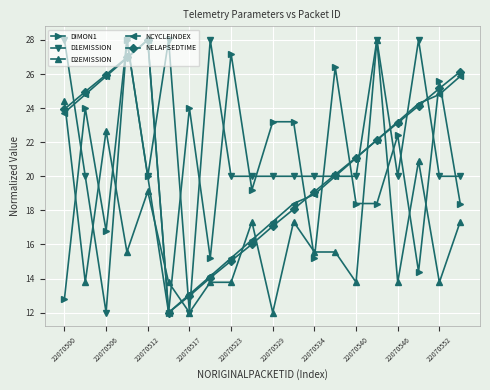

In NELAPSEDTIME, how many points are higher than both neighbors (excluding endpoints)?

1